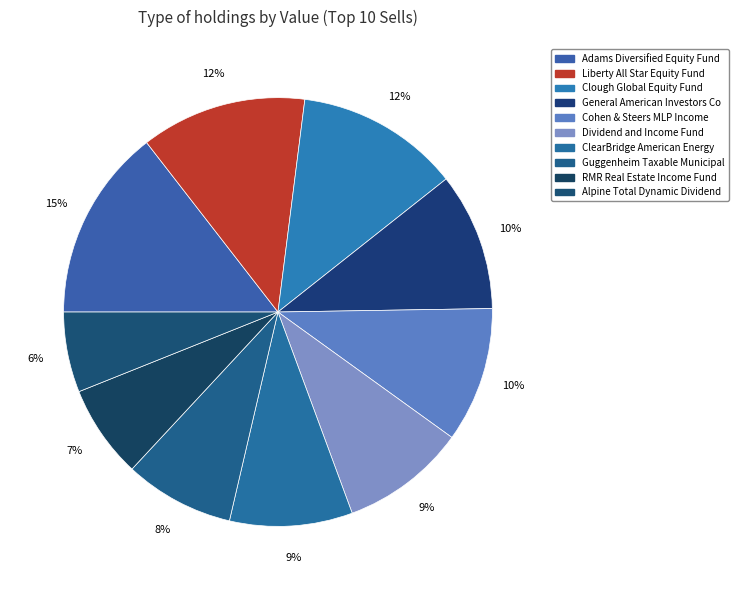

Does Alpine Total Dynamic Dividend account for over 50% of the chart?

No